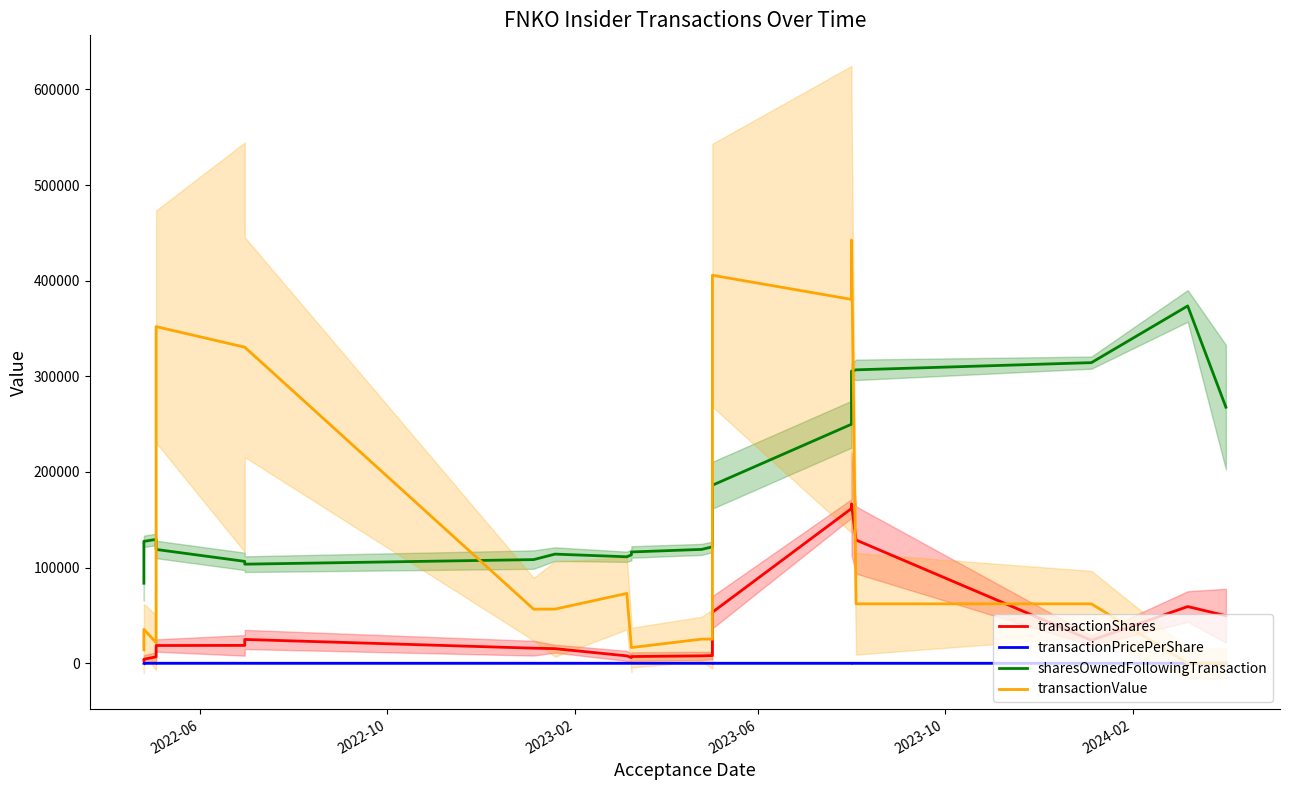

At 2023-06, list the series in order from largest to smallest.

transactionValue, sharesOwnedFollowingTransaction, transactionShares, transactionPricePerShare